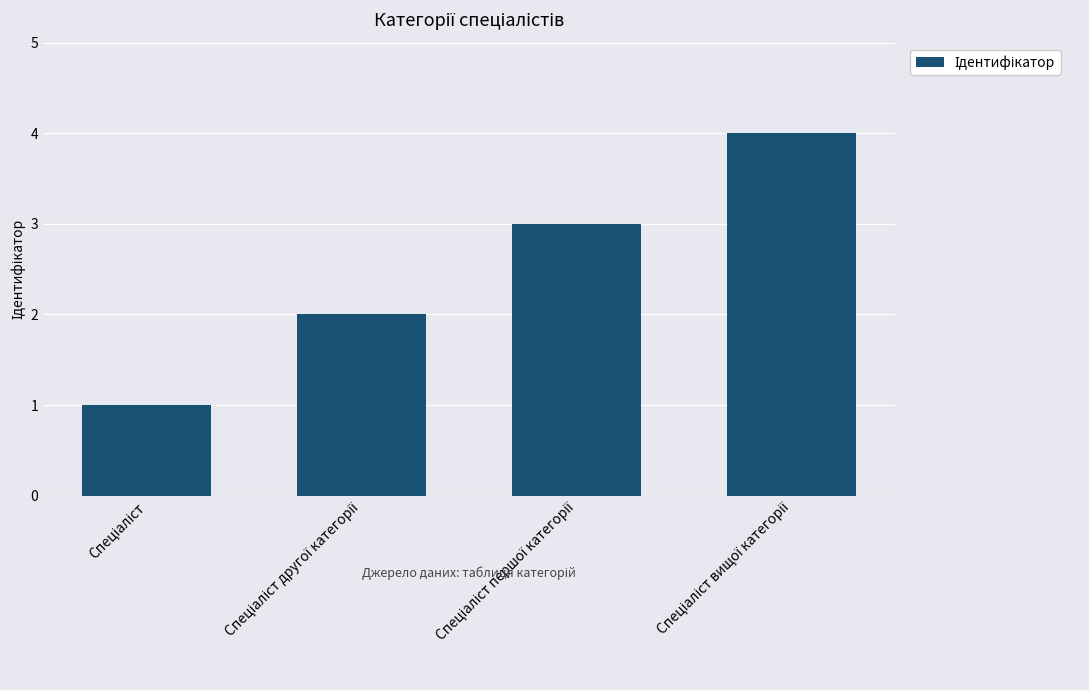

What is the maximum value shown in the chart?

4